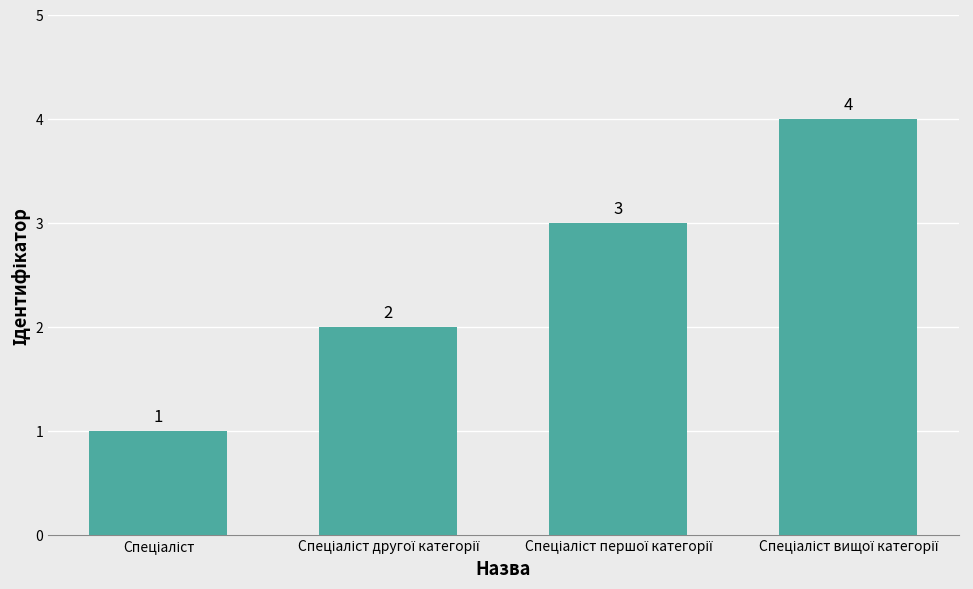

Reading right to left, extract all data points from this chart.

4	3	2	1